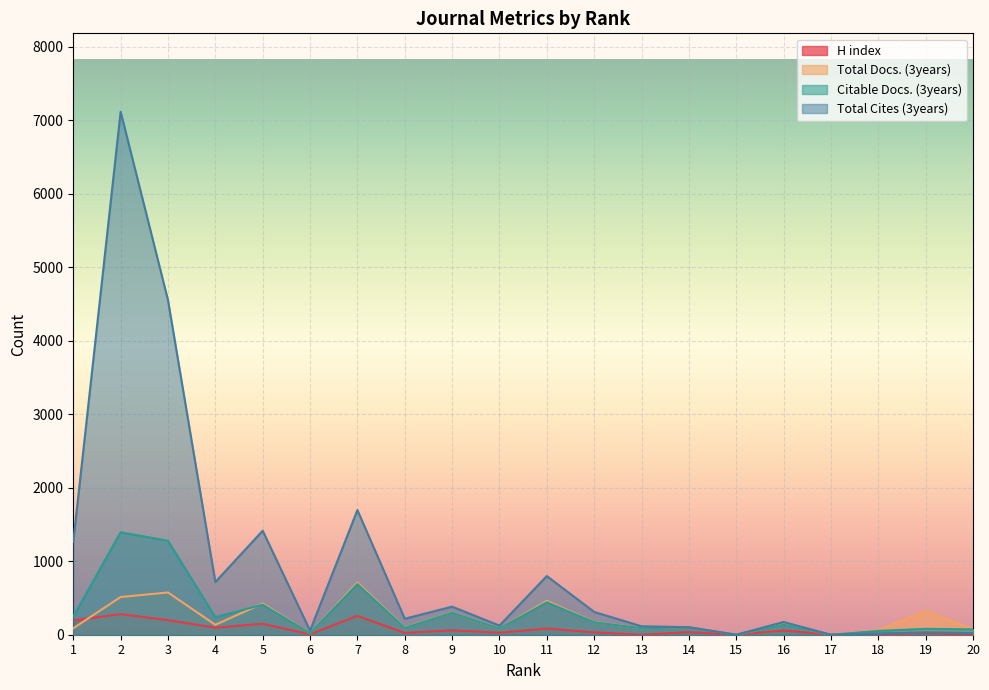

How many categories are shown in the chart?

20